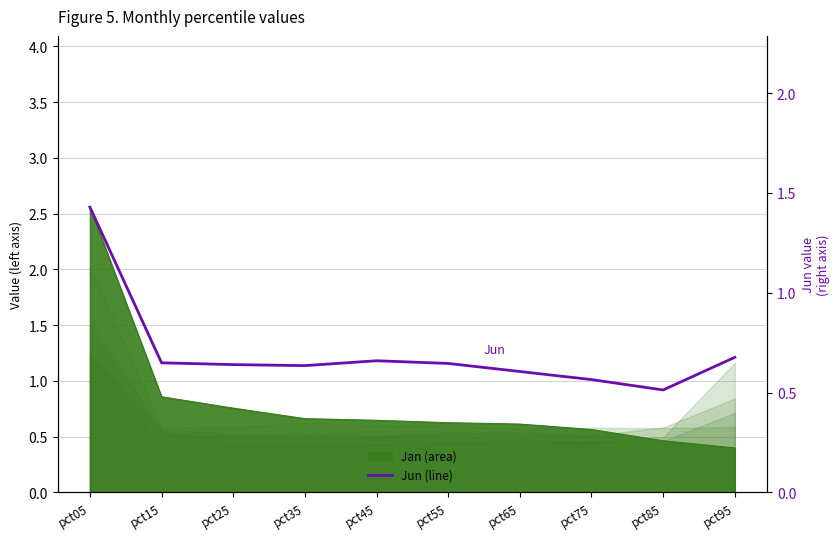

How many points are higher than both their immediate neighbors (excluding endpoints)?

1